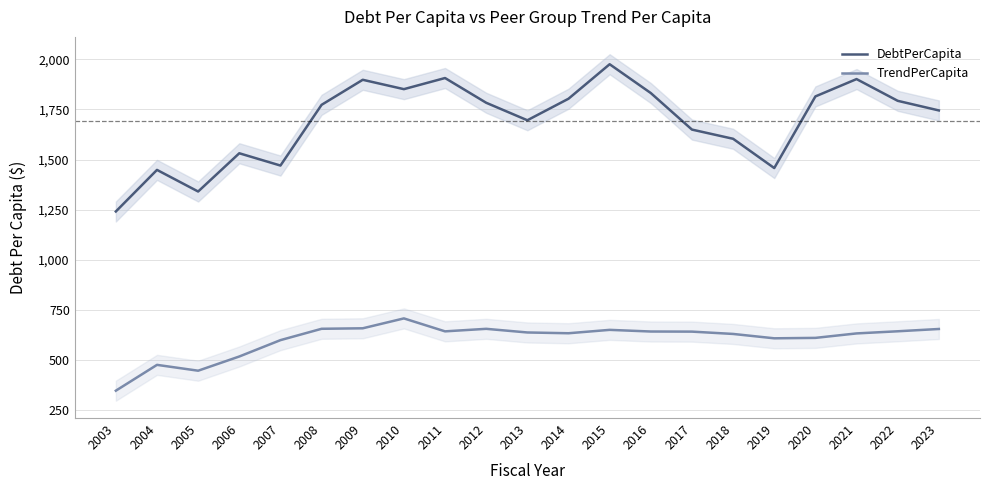

What are all the series names shown in the legend?

DebtPerCapita, TrendPerCapita